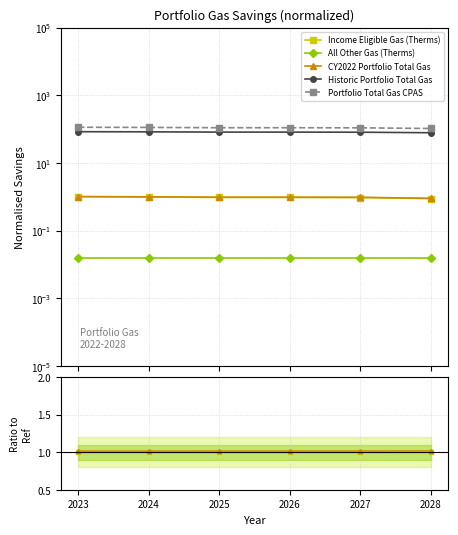

The value of CY2022 Portfolio Total Gas at 2023 is 1.0. True or false?

True